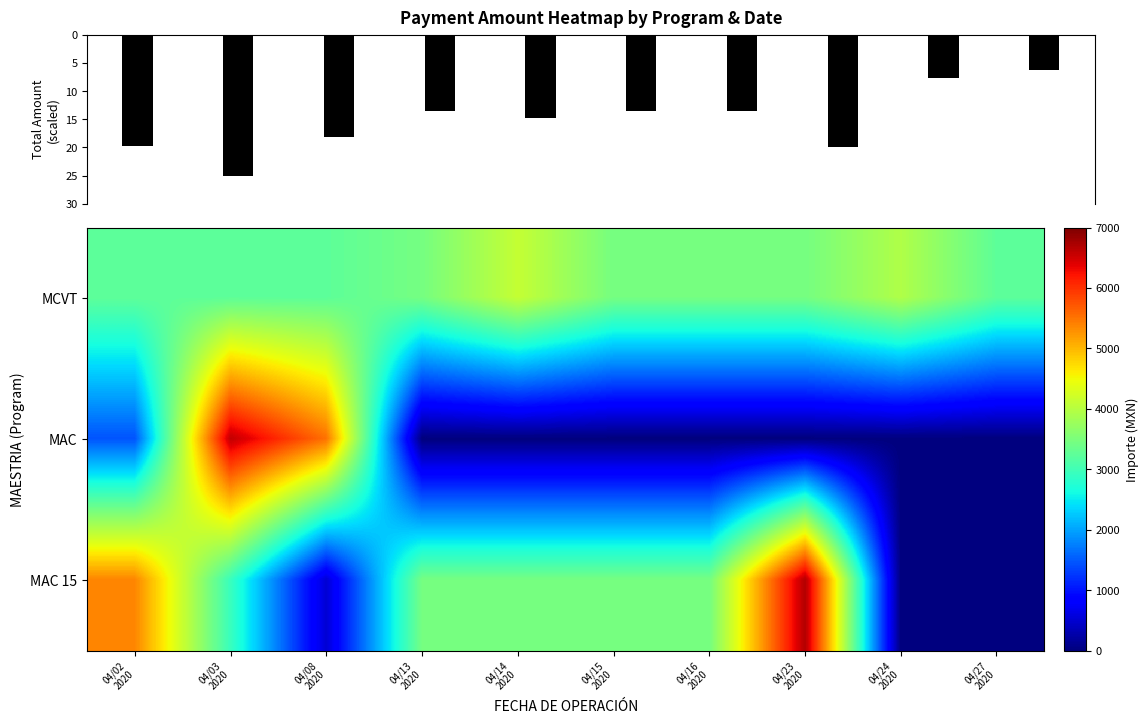

Which series has the largest range (max minus min)?

MAC 15